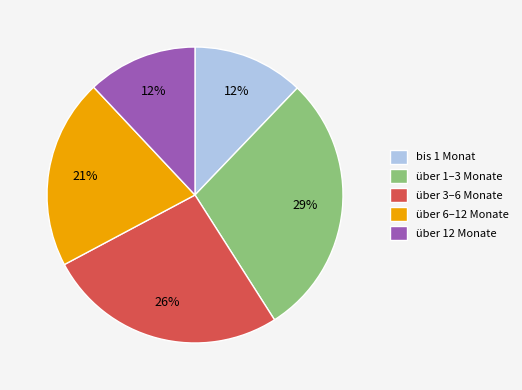

What percentage is the über 12 Monate slice, to the nearest percent?

12%